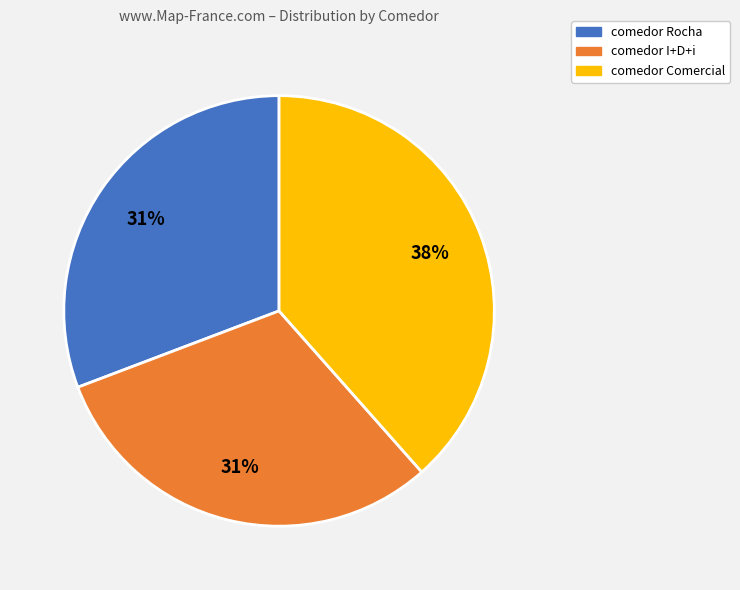

The comedor I+D+i slice represents 45% of the pie. True or false?

False